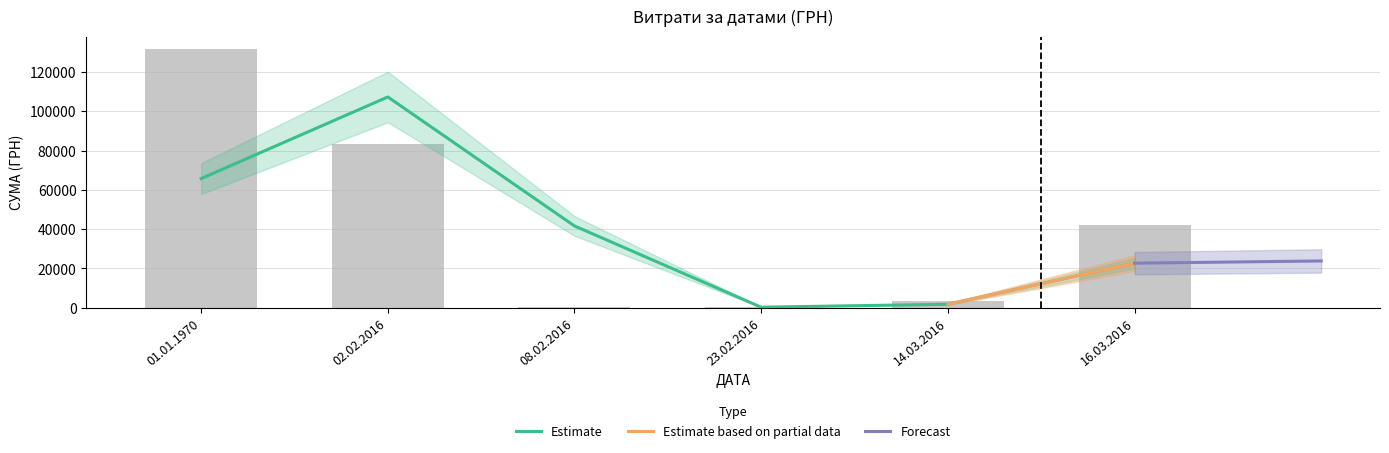

Are the bars grouped side by side (vs. stacked)?

No